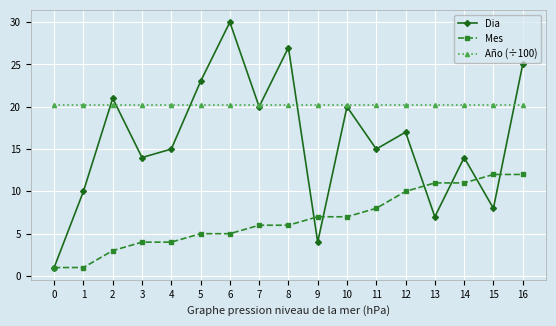

Reading left to right, what are all the values shown in this chart?

Dia: 1.0	10.0	21.0	14.0	15.0	23.0	30.0	20.0	27.0	4.0	20.0	15.0	17.0	7.0	14.0	8.0	25.0
Mes: 1.0	1.0	3.0	4.0	4.0	5.0	5.0	6.0	6.0	7.0	7.0	8.0	10.0	11.0	11.0	12.0	12.0
Año (÷100): 20.2	20.2	20.2	20.2	20.2	20.2	20.2	20.2	20.2	20.2	20.2	20.2	20.2	20.2	20.2	20.2	20.2